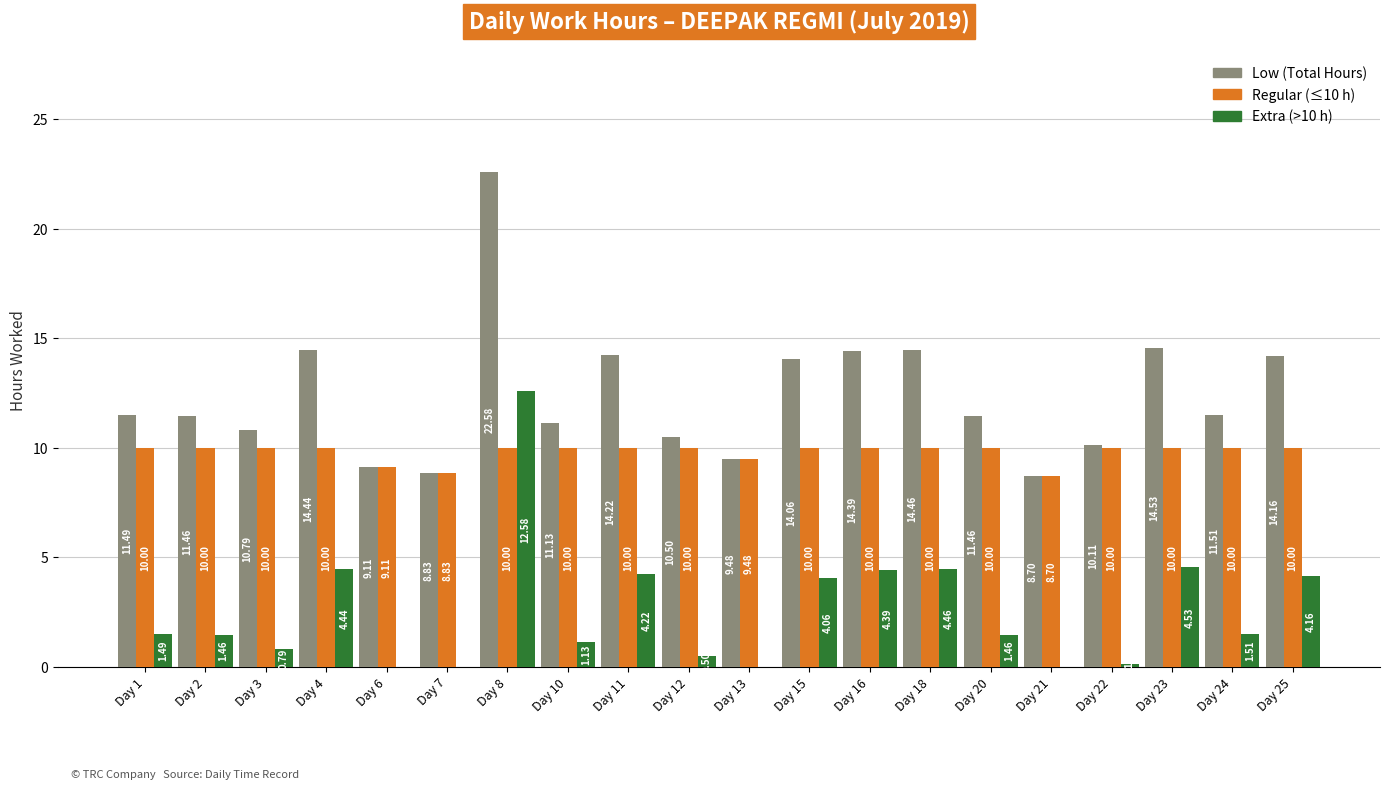

What is the total value across all series at Day 23?

29.1